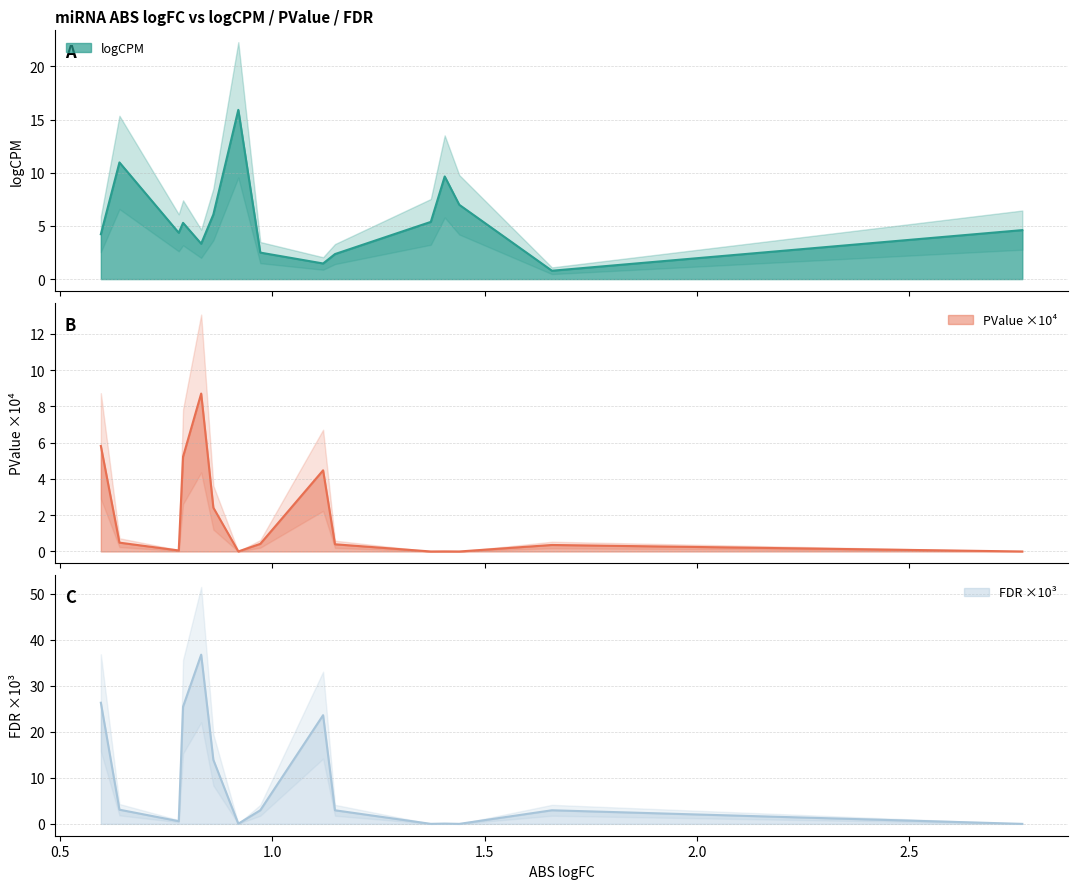

Which series has the largest total across all categories?

FDR